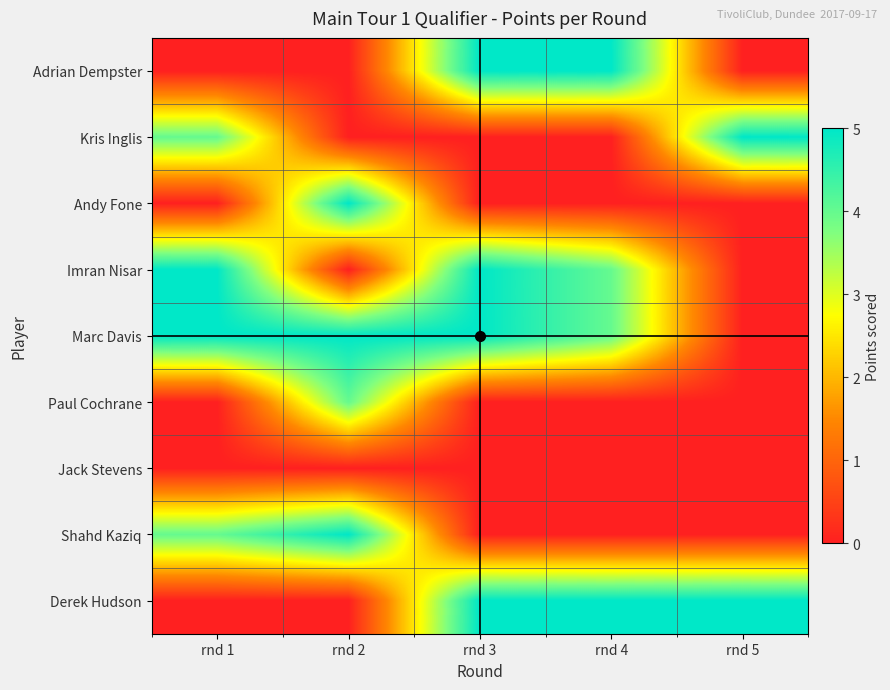

What is the total value across all series at rnd 5?

10